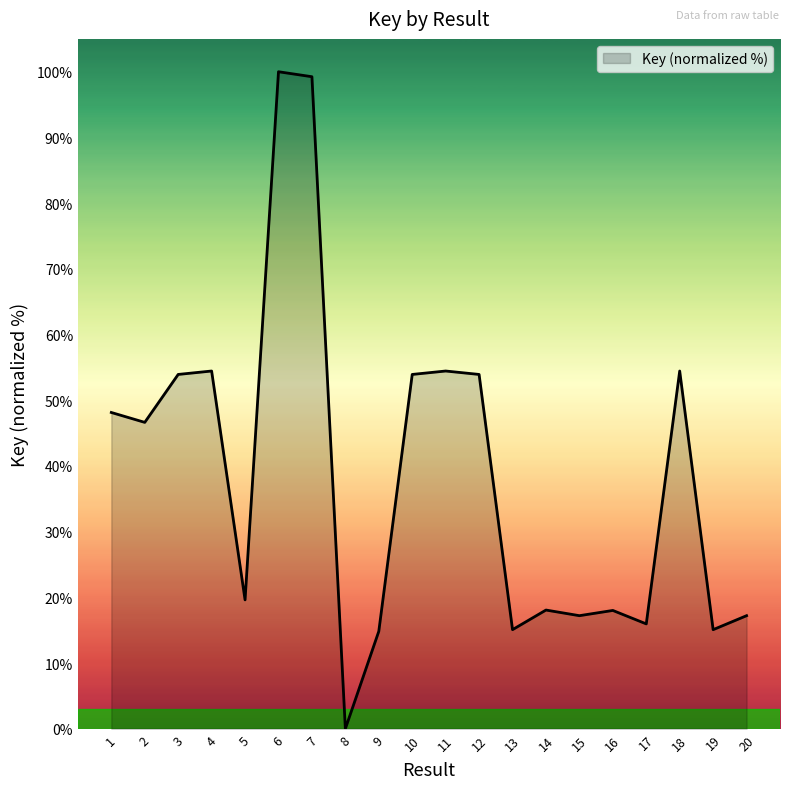

Which label corresponds to the smallest value in the chart?

8